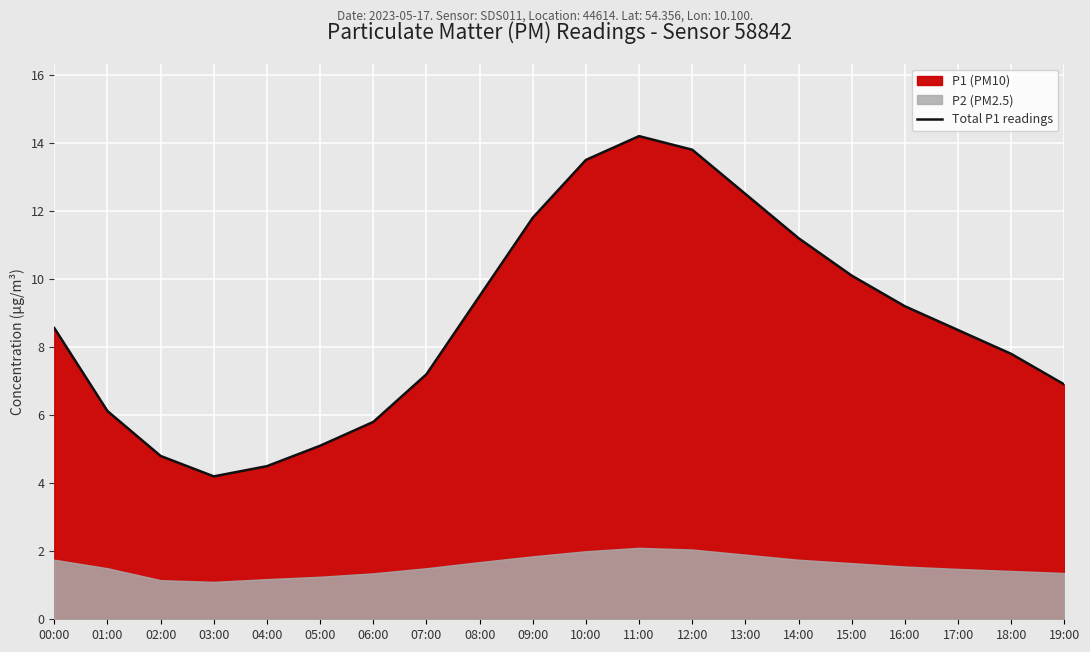

Which label corresponds to the largest value in the chart?

11:00